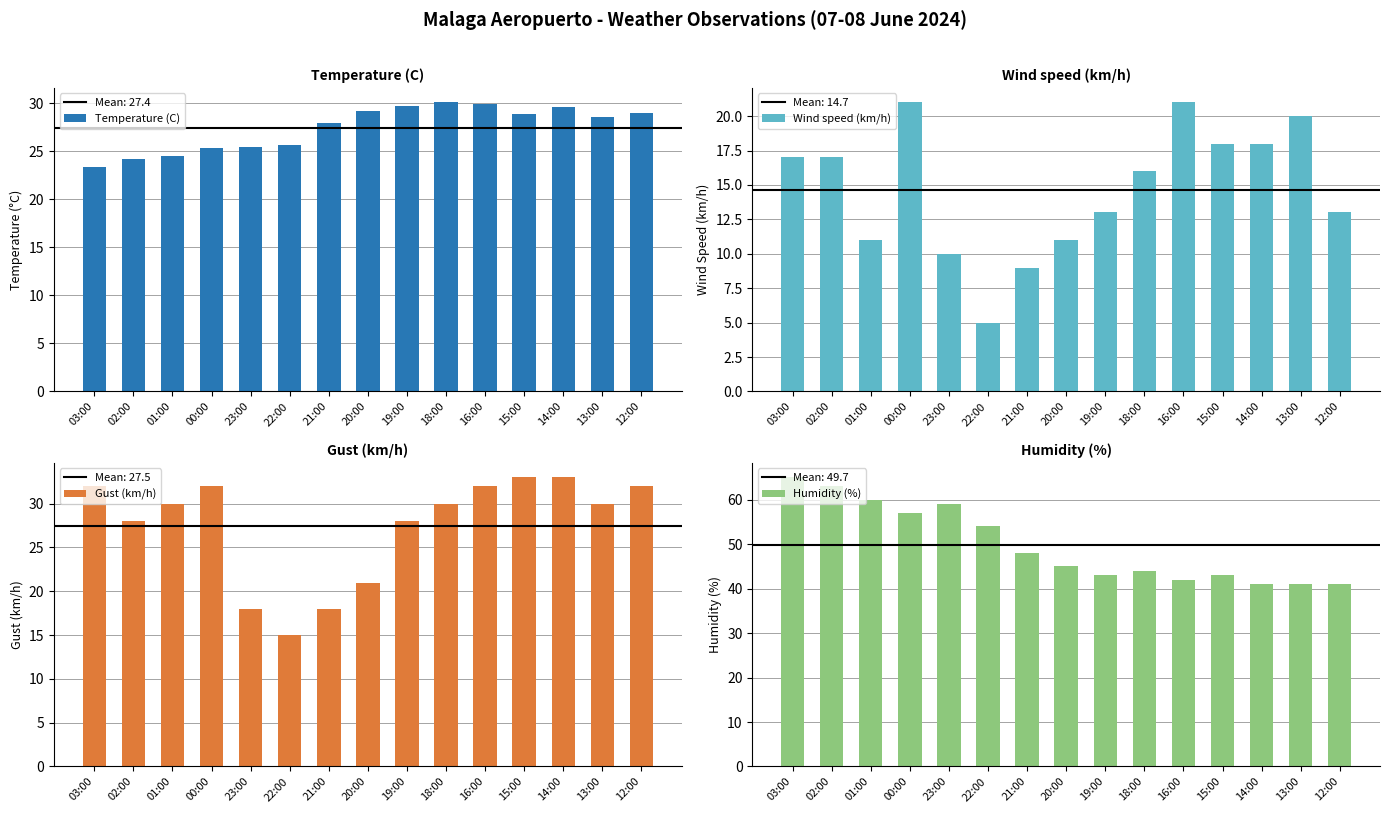

How many bars are there in total?

60